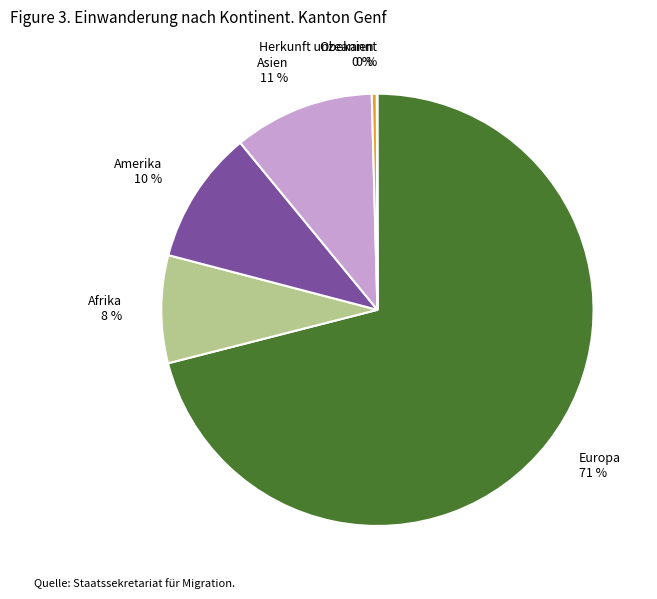

Which has a higher value, Afrika 8 % or Ozeanien 0 %?

Afrika 8 %